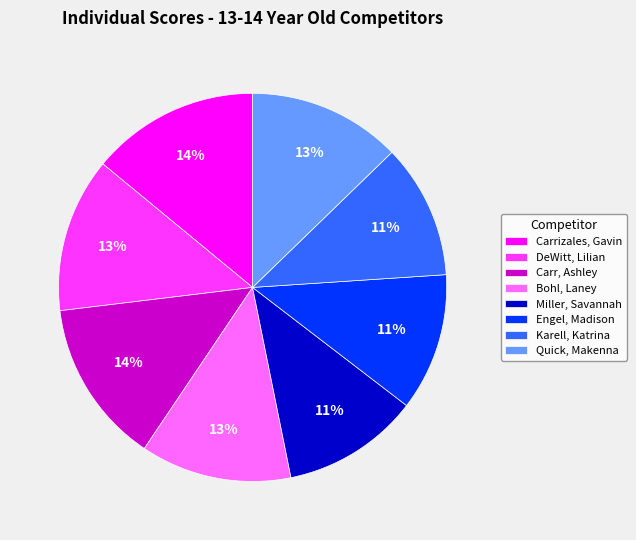

To the nearest percent, what portion does Miller, Savannah represent?

11%